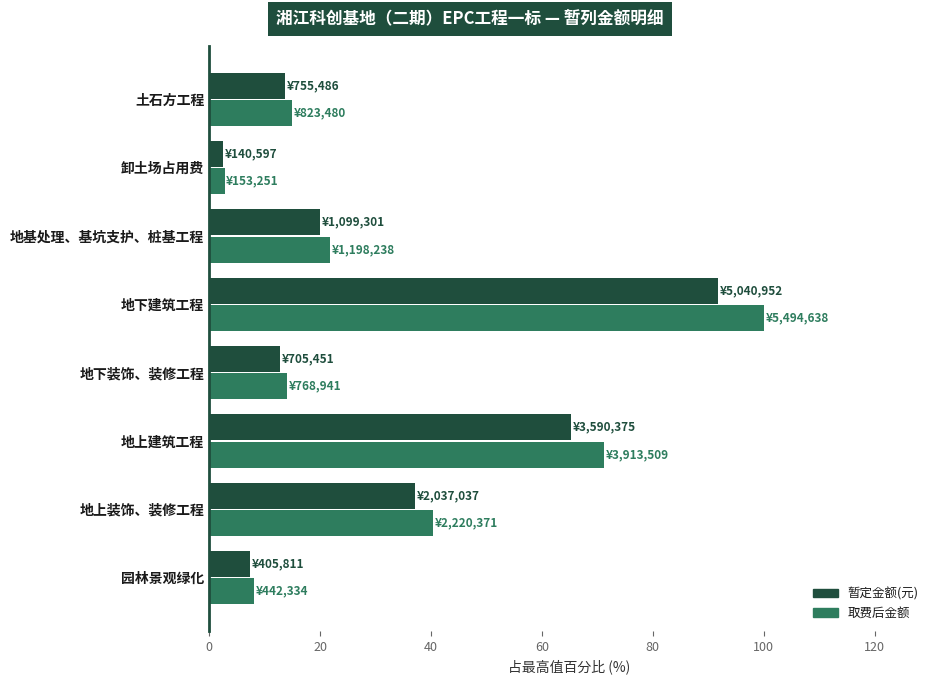

Which series changed the most between 地基处理、基坑支护、桩基工程 and 地下建筑工程?

取费后金额